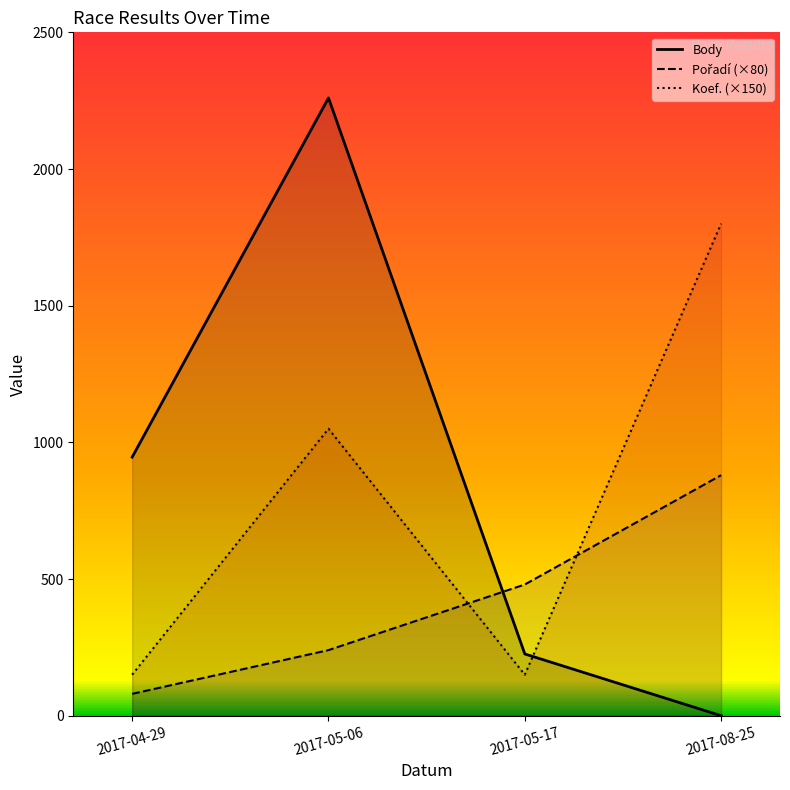

The Koef. series shows 232 at 2017-04-29. True or false?

False